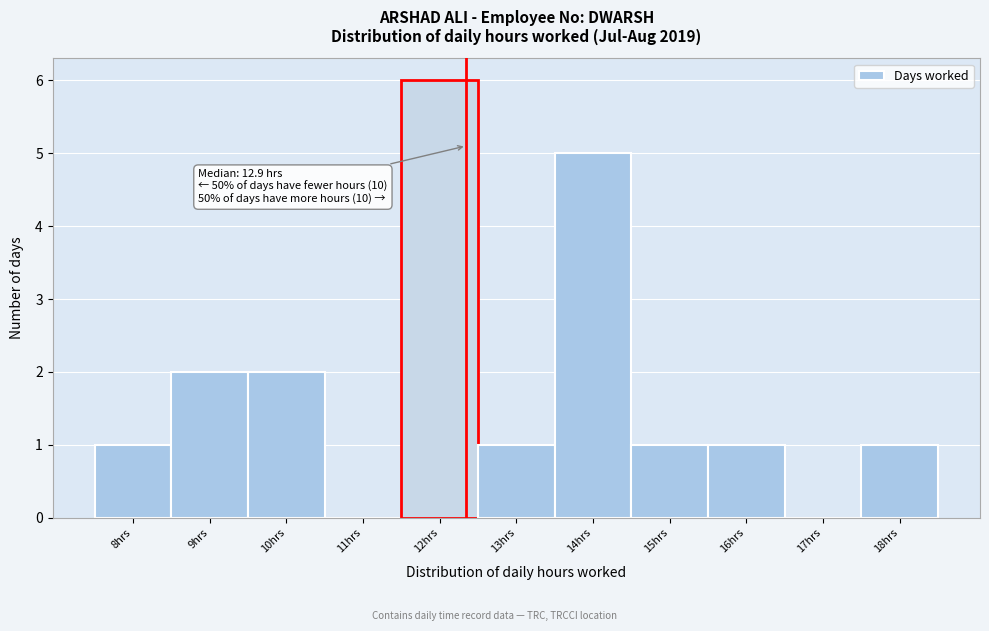

Reading left to right, extract all data points from this chart.

8hrs=1	9hrs=2	10hrs=2	11hrs=0	12hrs=6	13hrs=1	14hrs=5	15hrs=1	16hrs=1	17hrs=0	18hrs=1